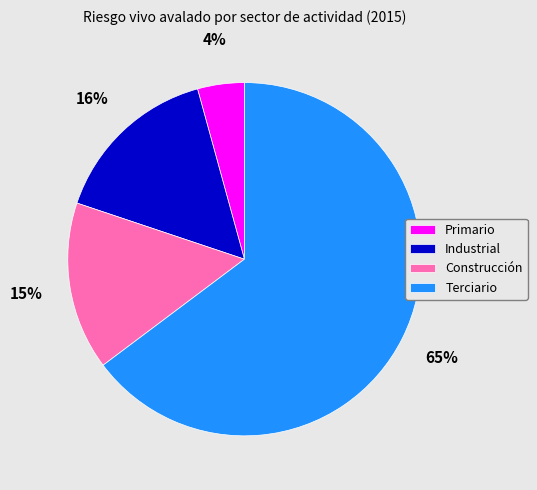

Which slice is the largest?

Terciario